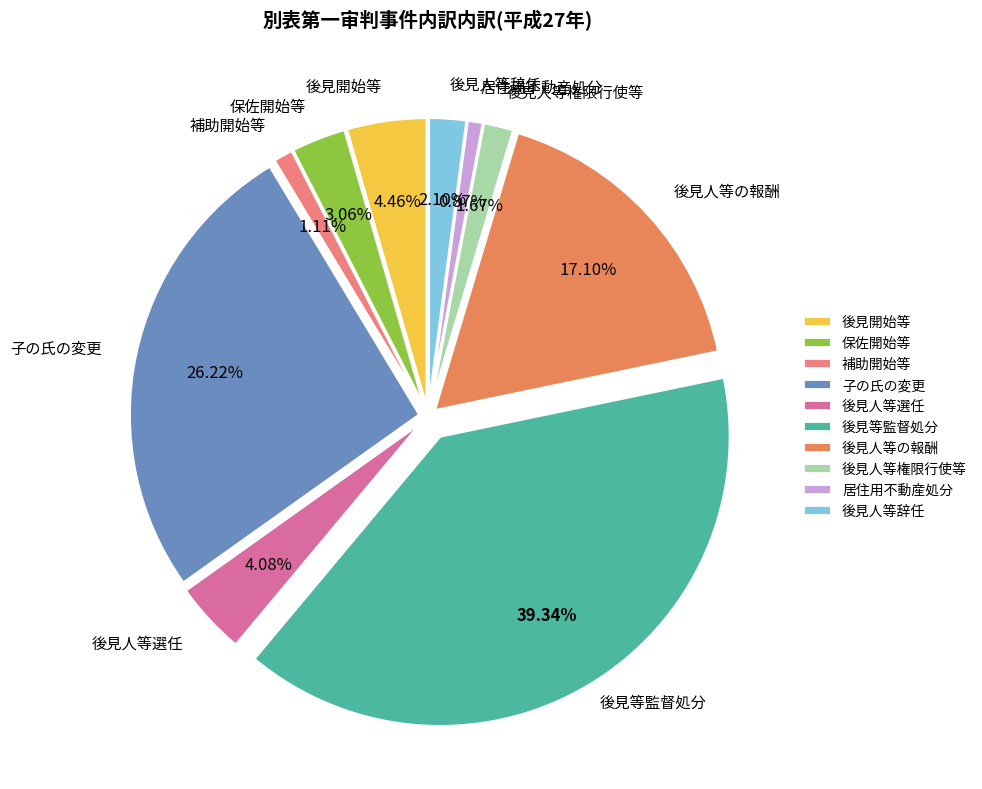

What percentage is the 後見人等権限行使等 slice, to the nearest percent?

2%